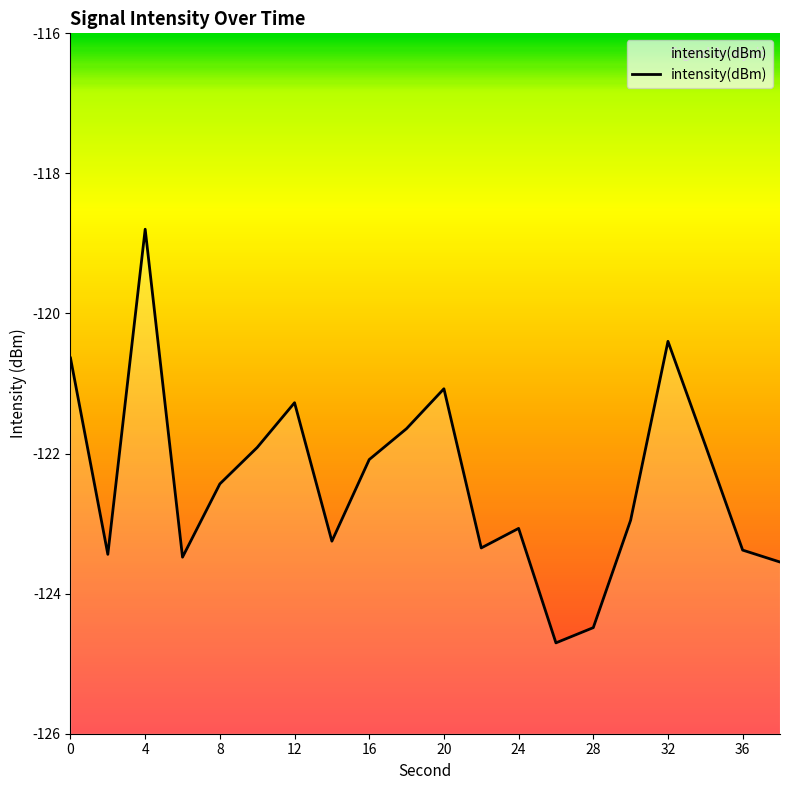

Reading left to right, extract all data points from this chart.

-120.6	-123.4	-118.8	-123.5	-122.4	-121.9	-121.3	-123.3	-122.1	-121.6	-121.1	-123.3	-123.1	-124.7	-124.5	-123.0	-120.4	-121.9	-123.4	-123.5